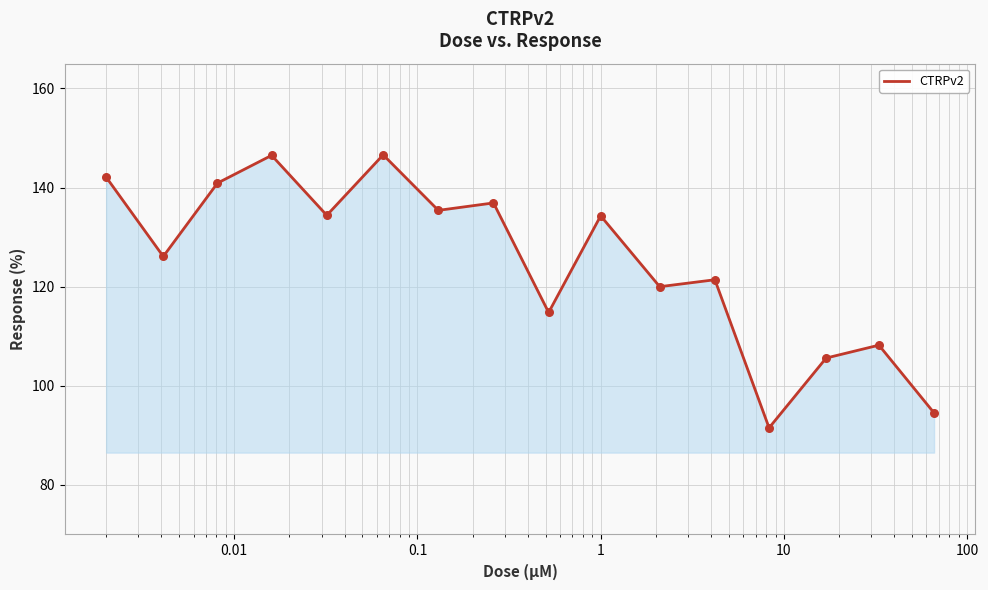

What is the smallest value displayed?

91.5